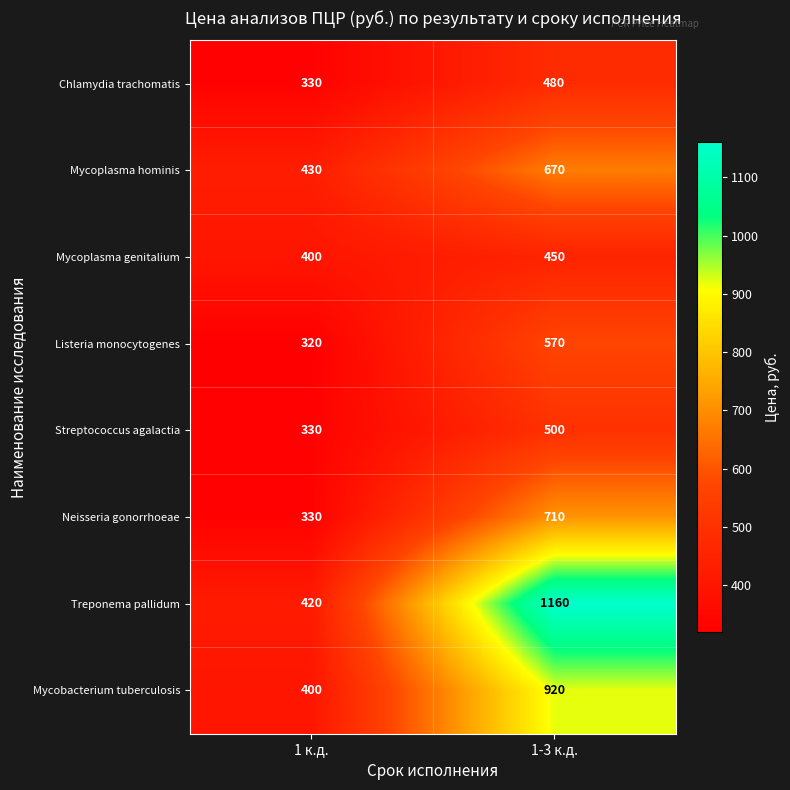

How many series are shown in this chart?

8